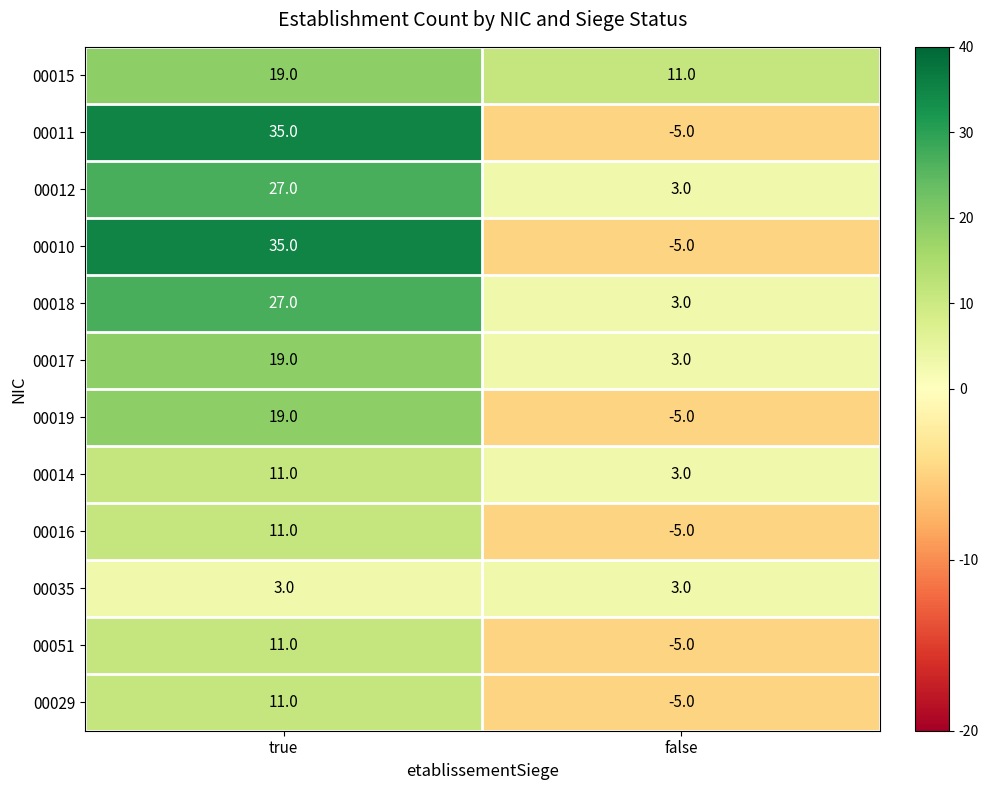

The 00029 series shows -5 at false. True or false?

True